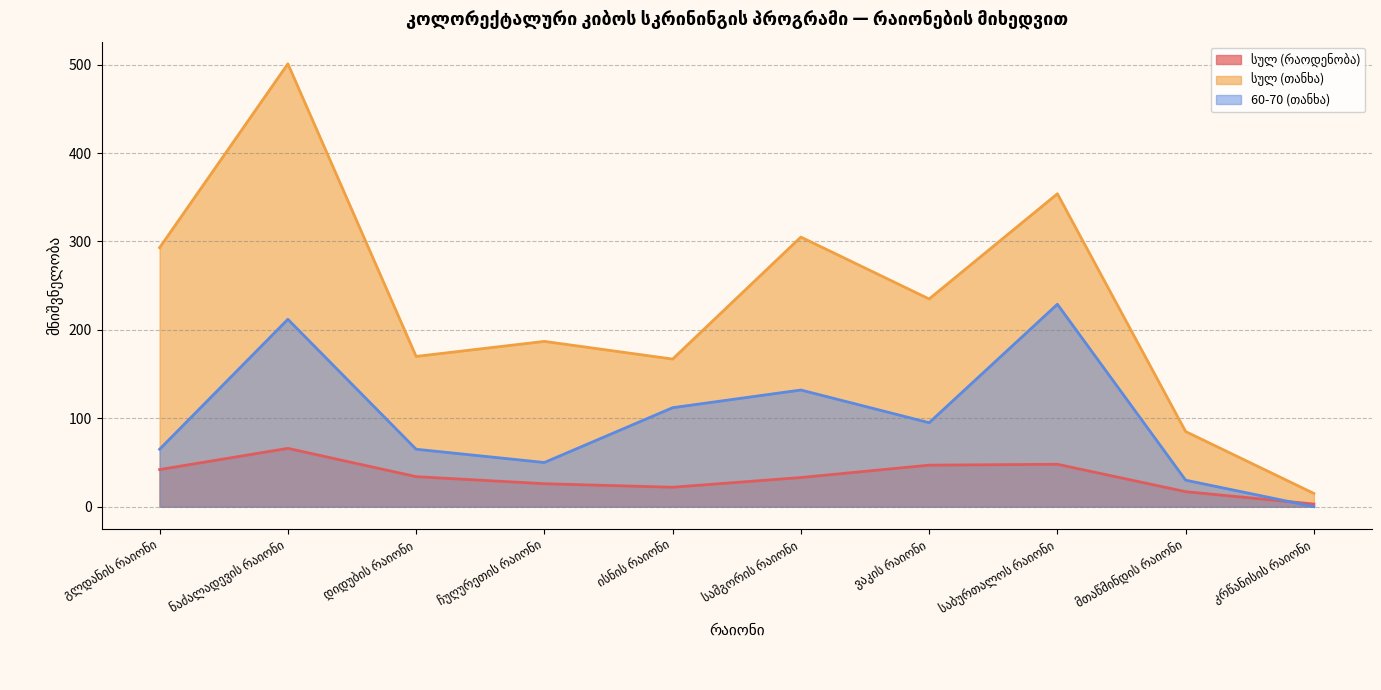

At which label does სულ (რაოდენობა) first exceed 34?

გლდანის რაიონი